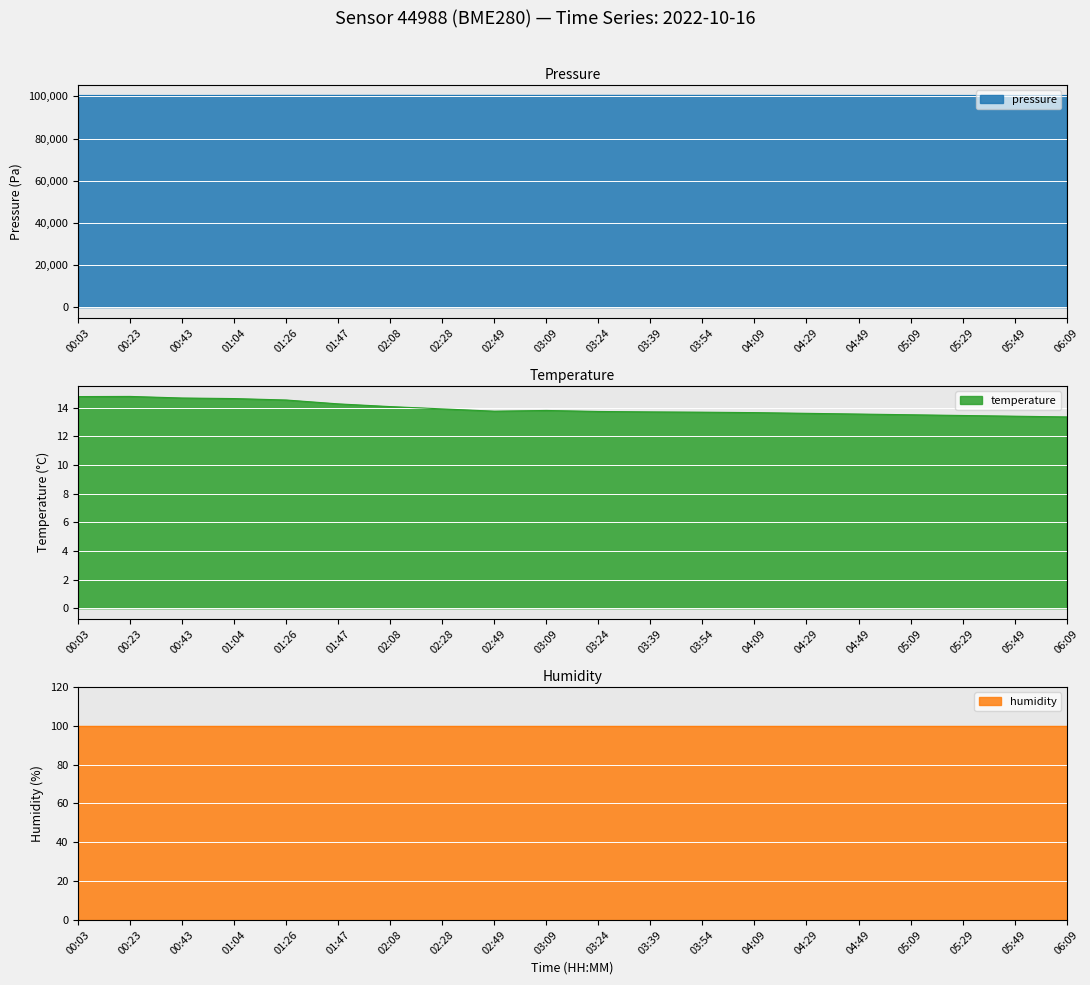

What is the approximate value of pressure at 06:09?

100435.0